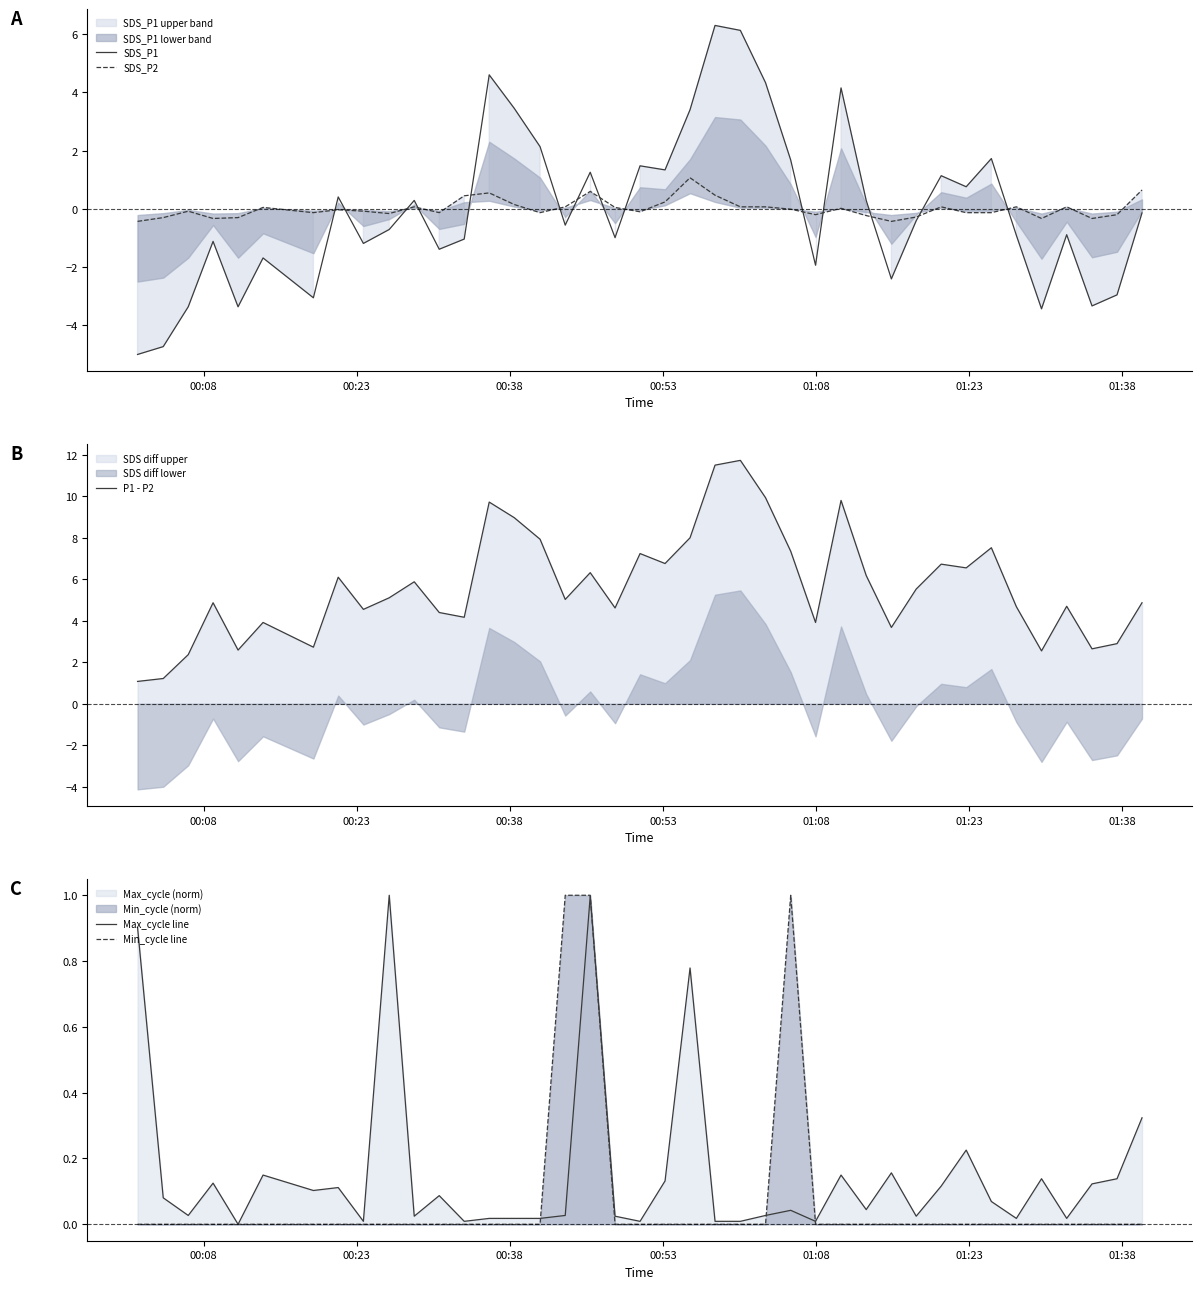

The value of SDS_P2 at 10 is 0.1. True or false?

False